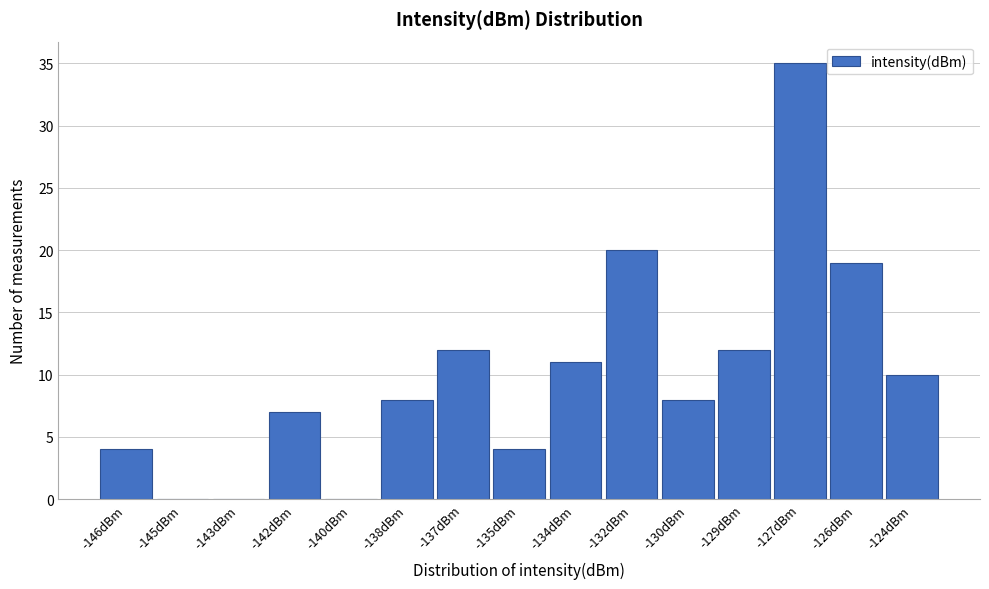

Reading left to right, what are all the values shown in this chart?

-146dBm=4	-145dBm=0	-143dBm=0	-142dBm=7	-140dBm=0	-138dBm=8	-137dBm=12	-135dBm=4	-134dBm=11	-132dBm=20	-130dBm=8	-129dBm=12	-127dBm=35	-126dBm=19	-124dBm=10